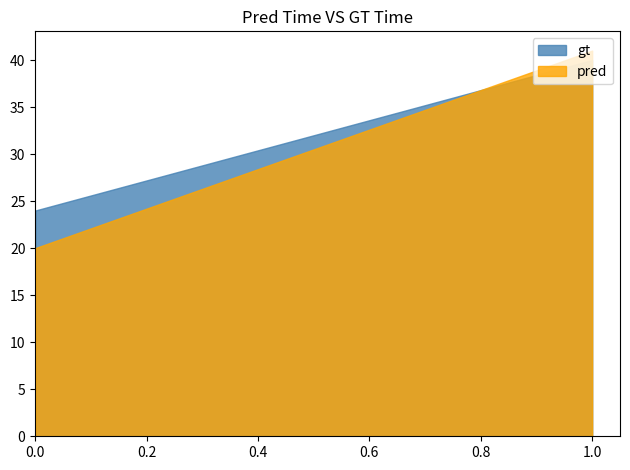

What is the greatest value displayed?

41